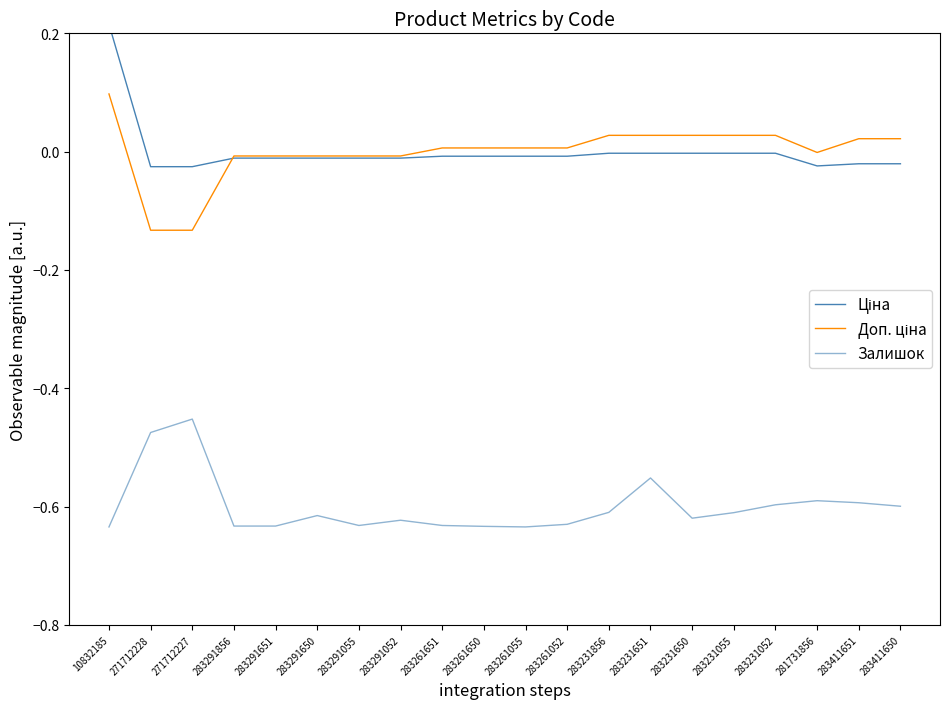

Where does the Доп. ціна series first go above 0?

10832185